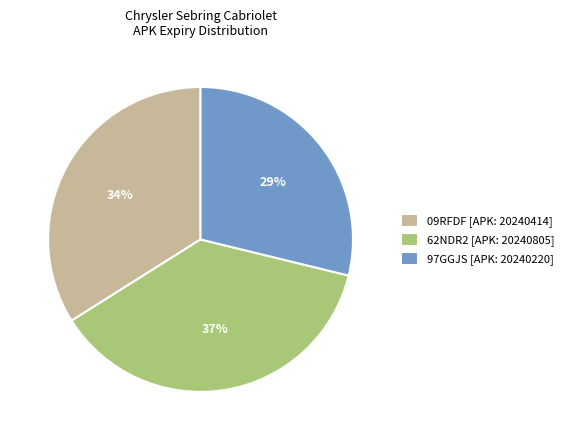

To the nearest percent, what percentage of the pie is 97GGJS [APK: 20240220]?

29%